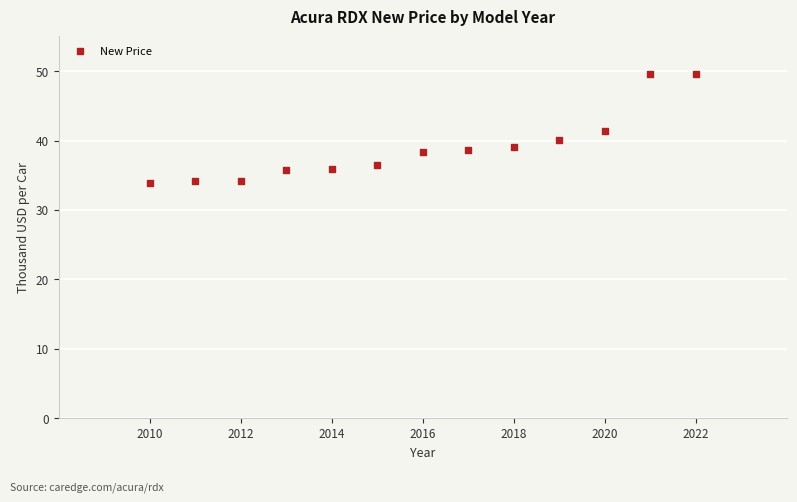

What is the range of X values (max minus min)?

12.0